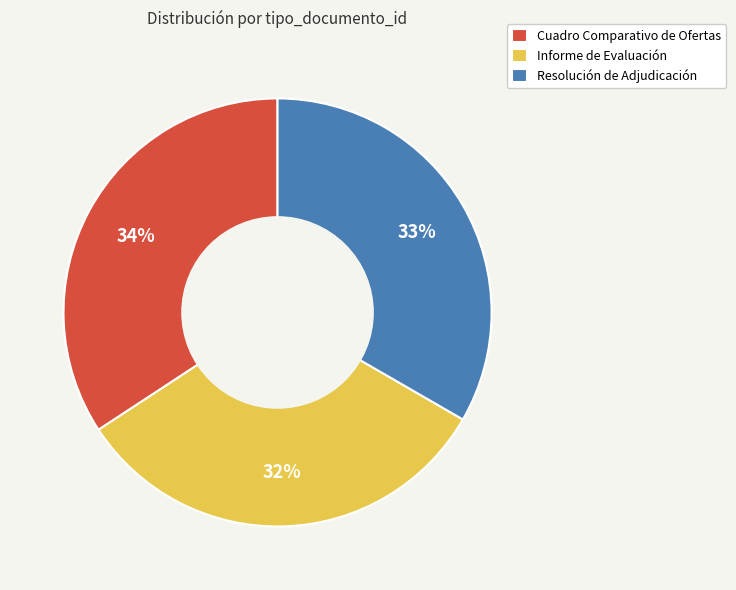

Which has a higher value, Resolución de Adjudicación or Informe de Evaluación?

Resolución de Adjudicación